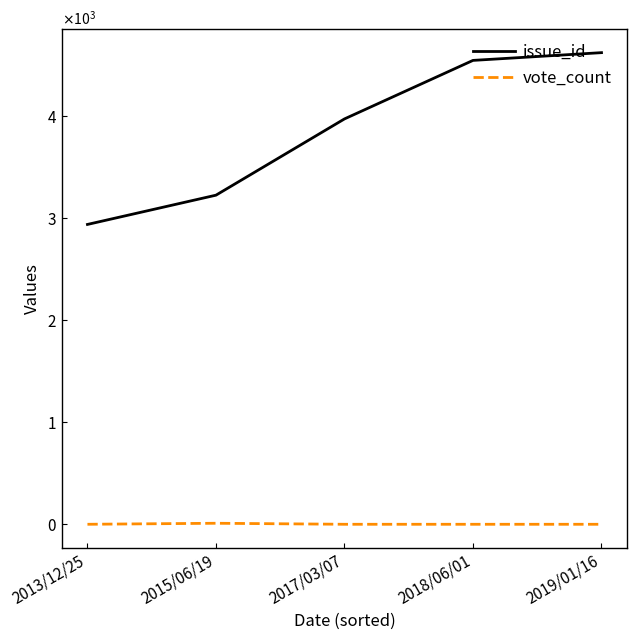

What is the maximum value shown in the chart?

4626